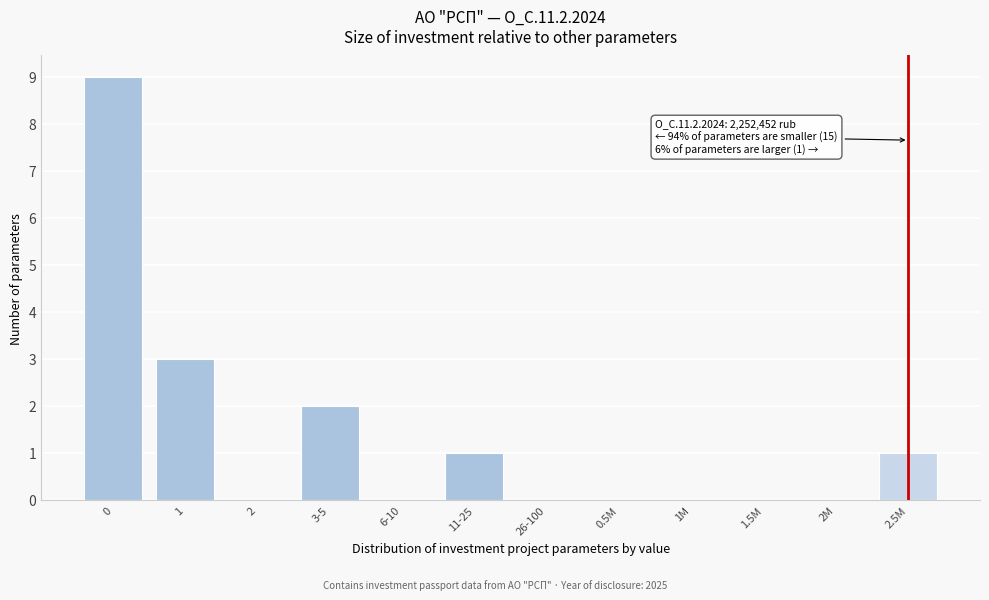

Reading left to right, extract all data points from this chart.

0=9	1=3	2=0	3-5=2	6-10=0	11-25=1	26-100=0	0.5M=0	1M=0	1.5M=0	2M=0	2.5M=1